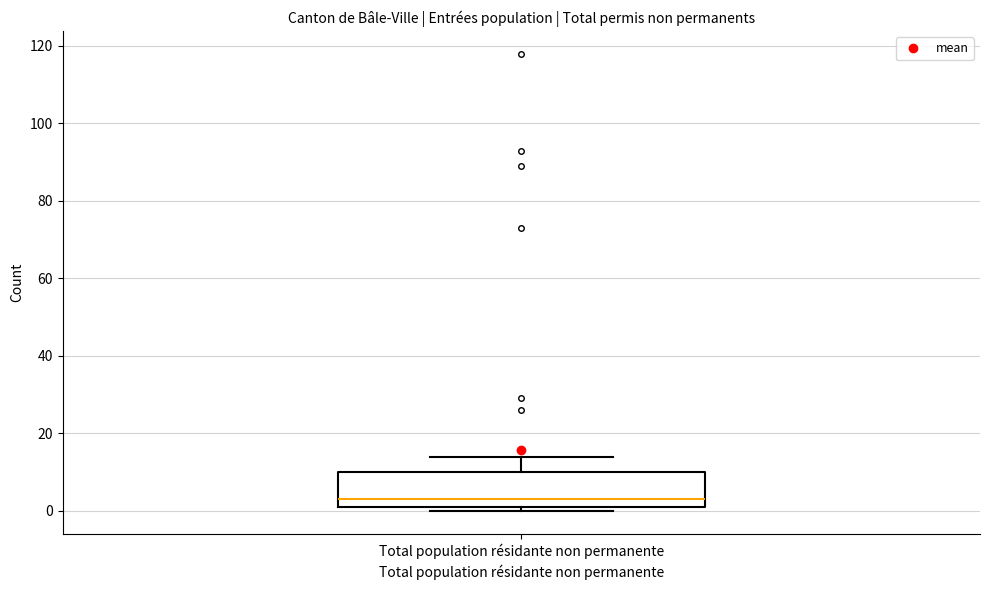

Where is the lower edge of the box for Total population résidante non permanente on the y-axis? The values are not printed on the chart, so give them approximately, as read against the axis.

2